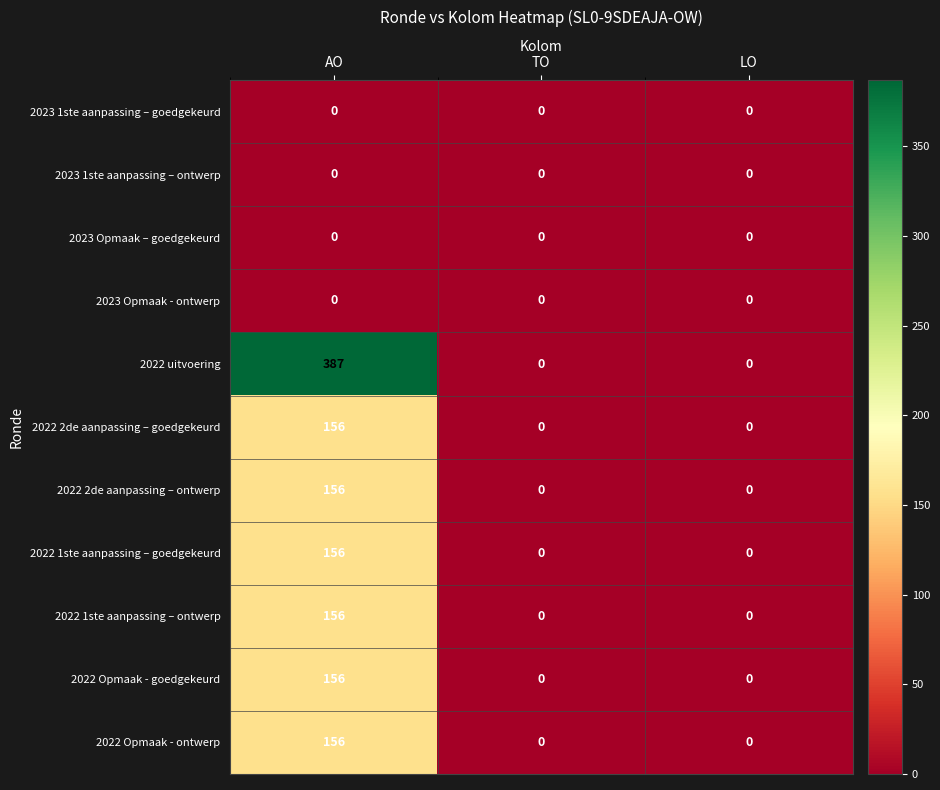

Which series has the largest range (max minus min)?

2022 uitvoering